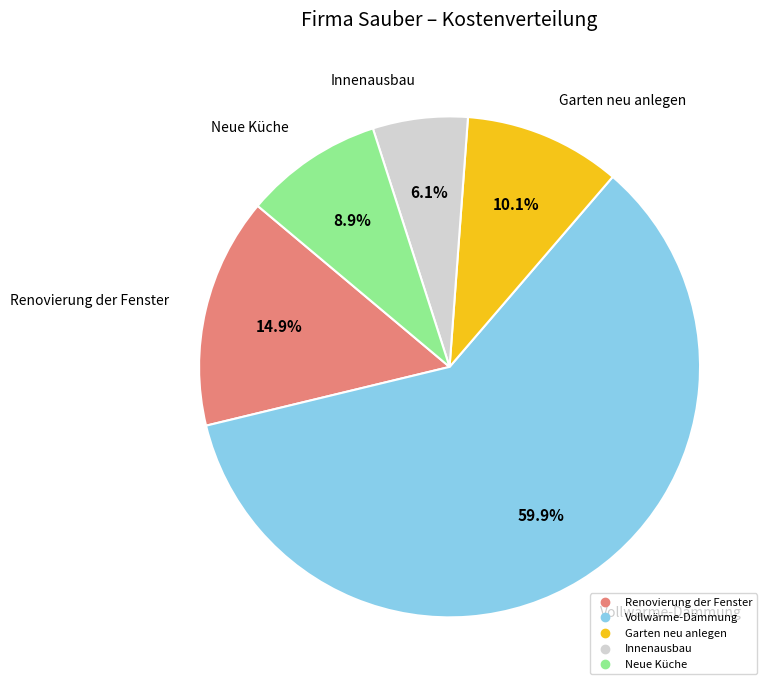

Count the number of slices in the pie.

5